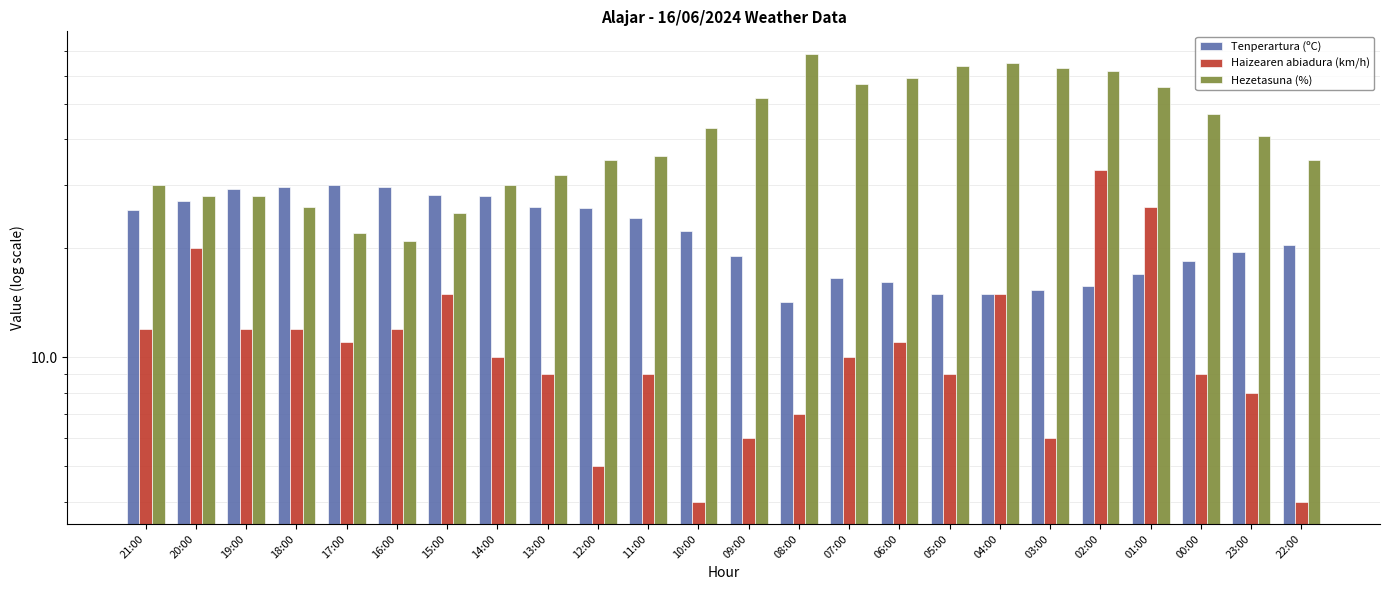

How many values in the Hezetasuna (%) series exceed 41?

11